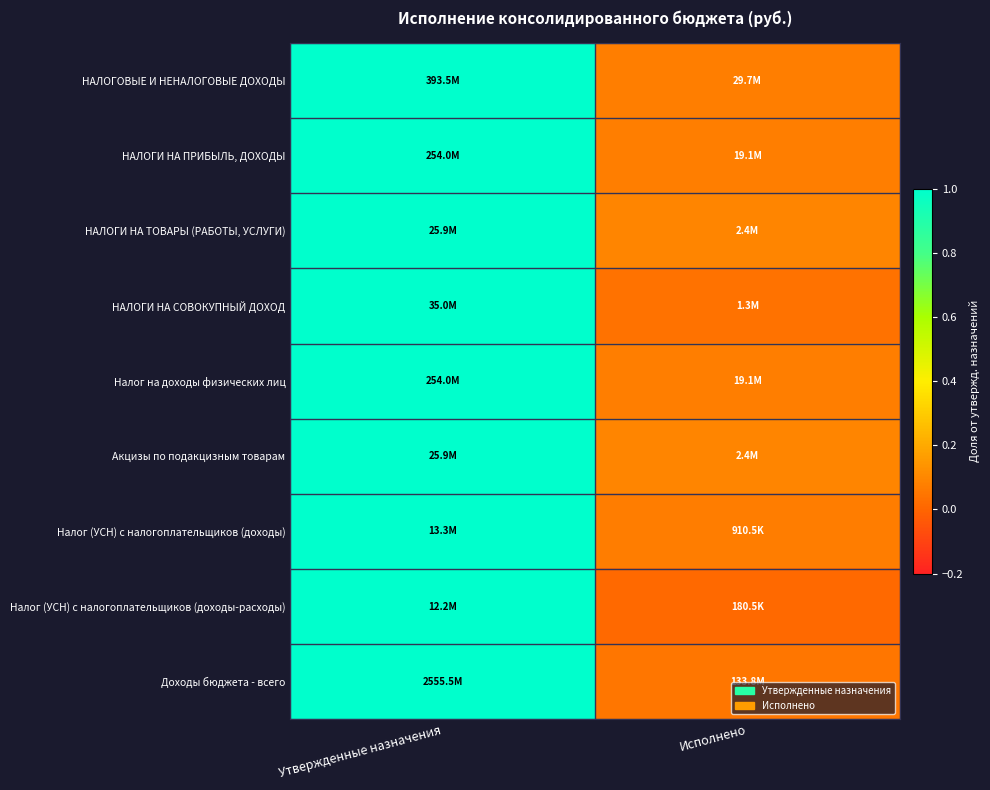

Reading left to right, list all the values displayed in this chart.

НАЛОГОВЫЕ И НЕНАЛОГОВЫЕ ДОХОДЫ: Утвержденные назначения=1.0	Исполнено=0.1
НАЛОГИ НА ПРИБЫЛЬ, ДОХОДЫ: Утвержденные назначения=1.0	Исполнено=0.1
НАЛОГИ НА ТОВАРЫ (РАБОТЫ, УСЛУГИ): Утвержденные назначения=1.0	Исполнено=0.1
НАЛОГИ НА СОВОКУПНЫЙ ДОХОД: Утвержденные назначения=1.0	Исполнено=0.0
Налог на доходы физических лиц: Утвержденные назначения=1.0	Исполнено=0.1
Акцизы по подакцизным товарам: Утвержденные назначения=1.0	Исполнено=0.1
Налог (УСН) с налогоплательщиков (доходы): Утвержденные назначения=1.0	Исполнено=0.1
Налог (УСН) с налогоплательщиков (доходы-расходы): Утвержденные назначения=1.0	Исполнено=0.0
Доходы бюджета - всего: Утвержденные назначения=1.0	Исполнено=0.1